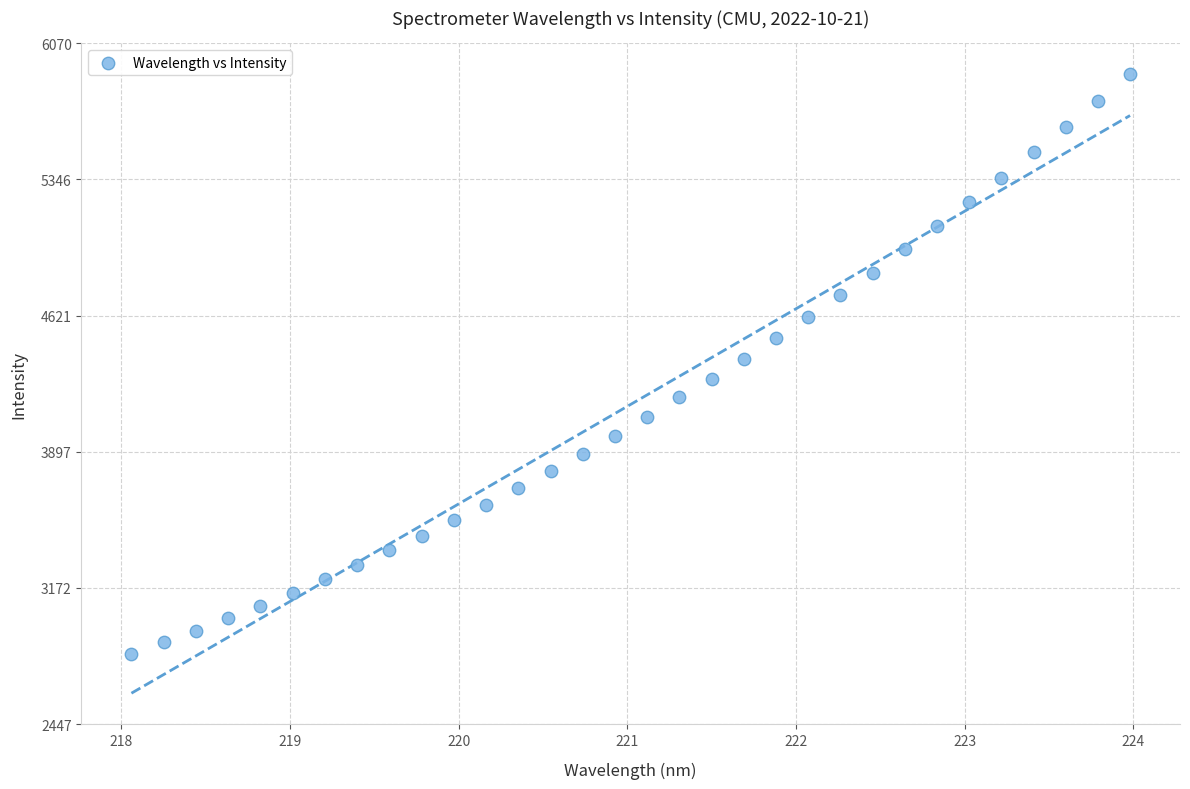

What is the range of Y values (max minus min)?

3086.7